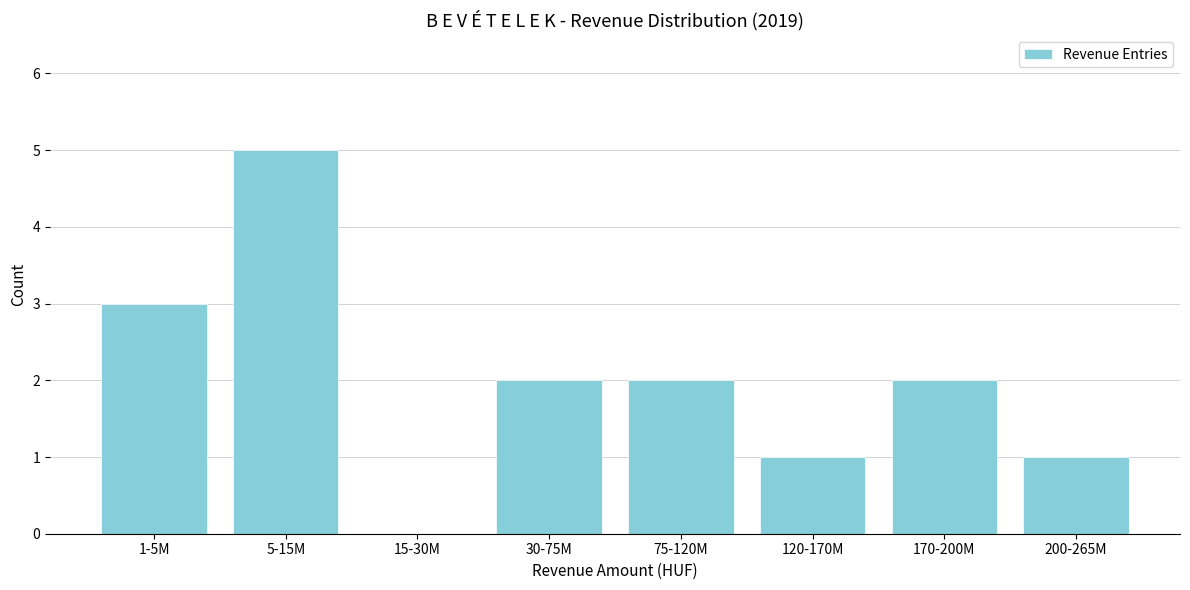

Reading right to left, transcribe all the data shown in this chart.

200-265M=1	170-200M=2	120-170M=1	75-120M=2	30-75M=2	15-30M=0	5-15M=5	1-5M=3